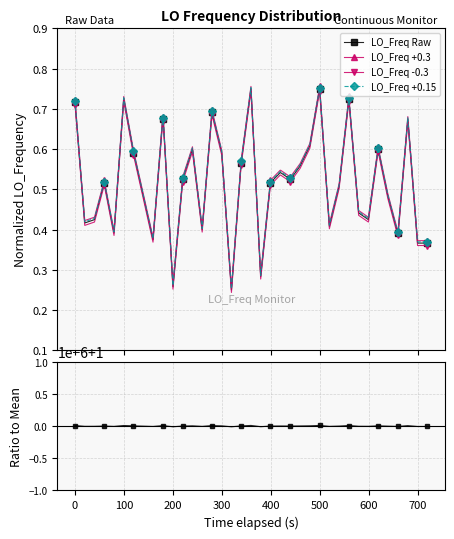

How many lines are shown in the chart?

4